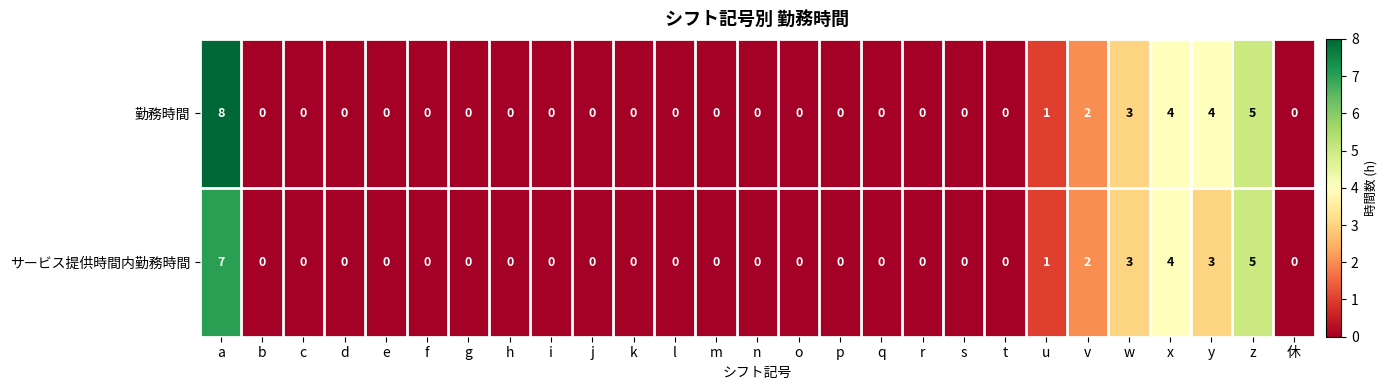

List the series in order of their peak value, lowest first.

サービス提供時間内勤務時間, 勤務時間